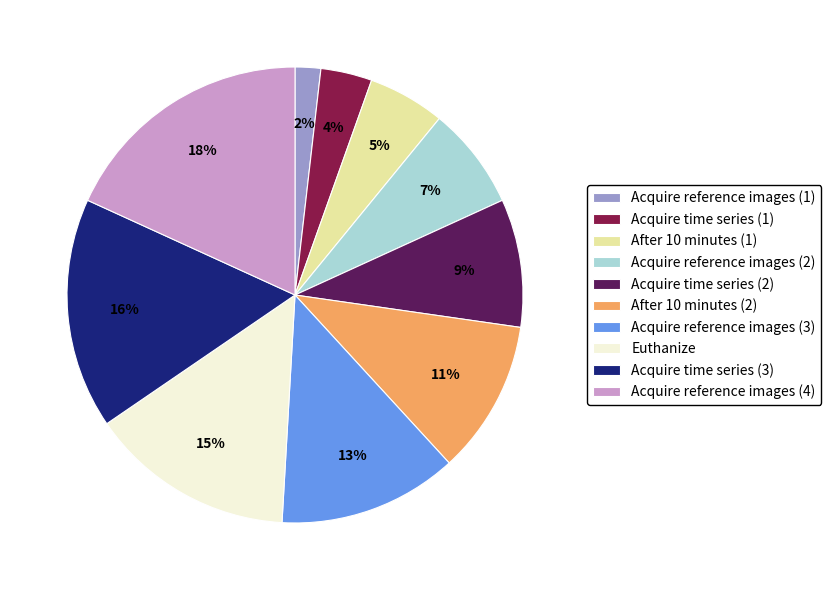

To the nearest percent, what portion does Acquire reference images (4) represent?

18%